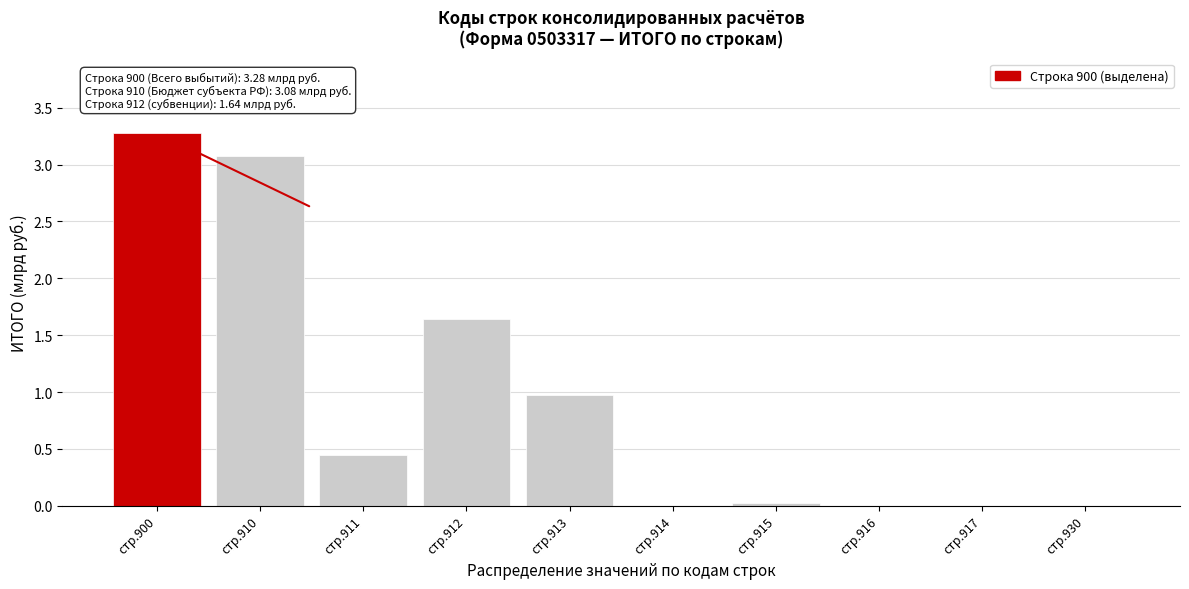

Is it true that the value at стр.912 is 0.5?

False